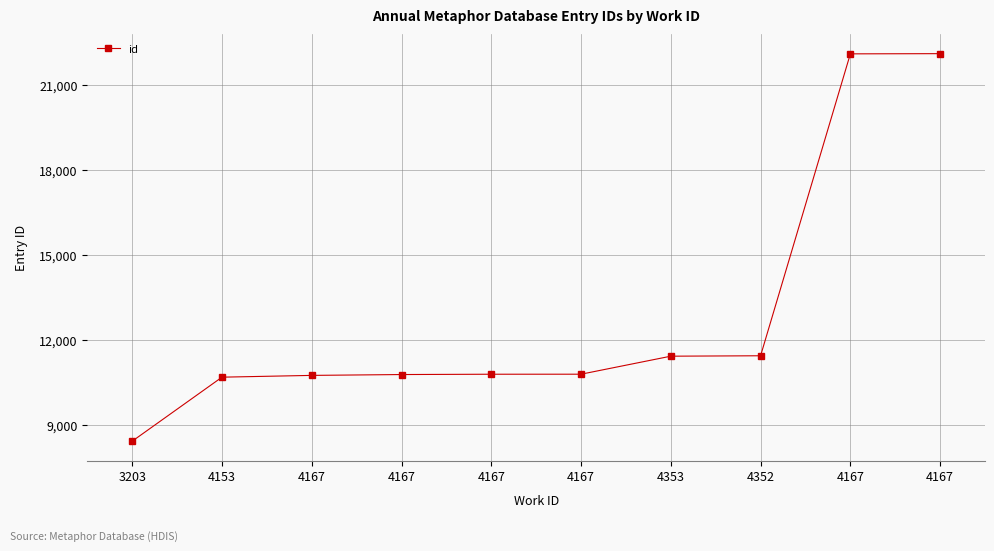

What is the greatest value displayed?

22111